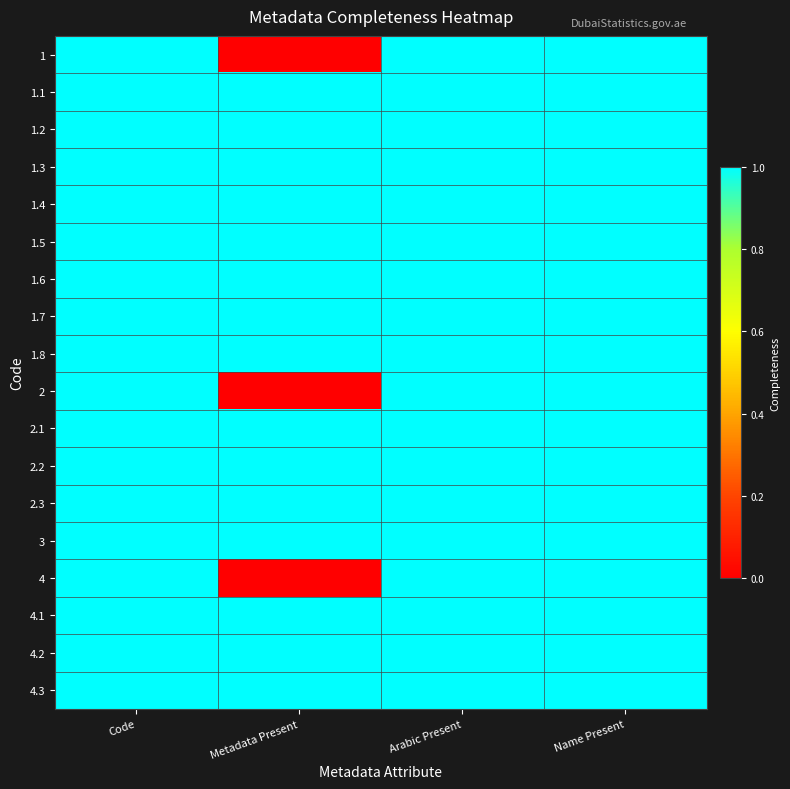

What is the maximum value shown in the chart?

1